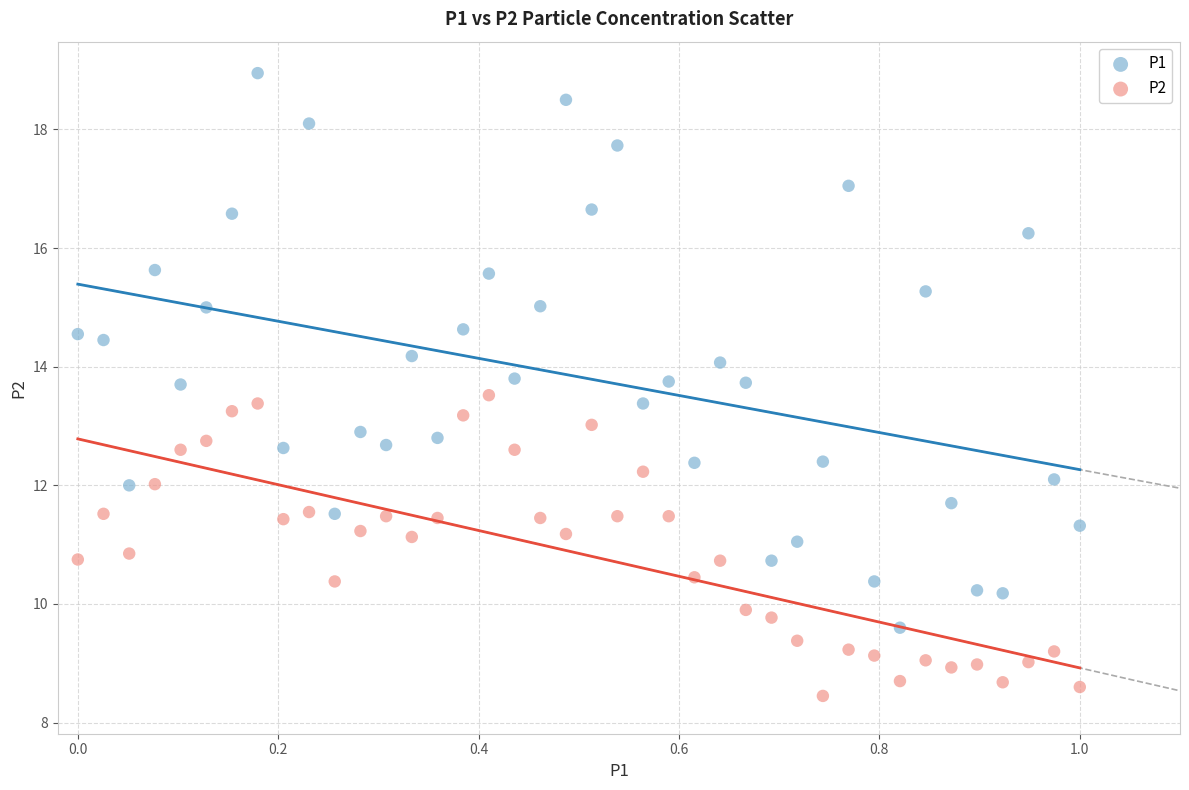

Which series reaches the minimum Y coordinate?

P2